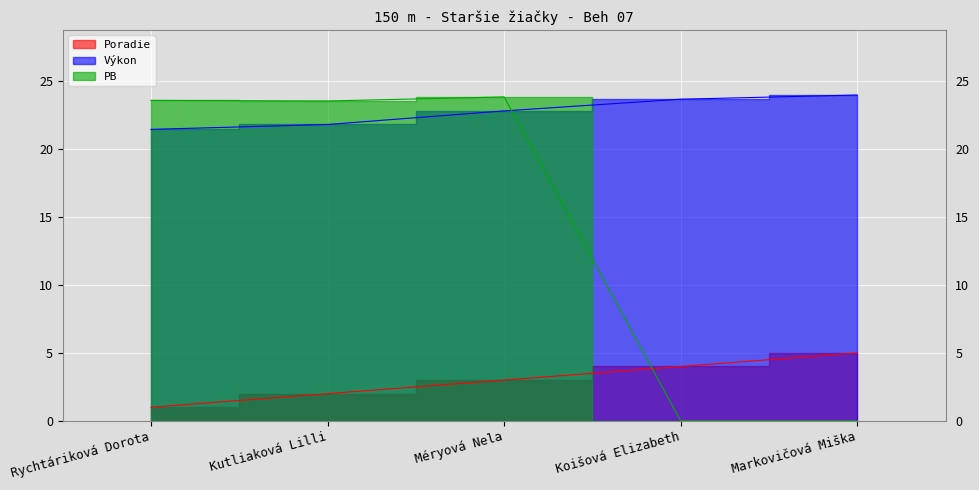

Rank the series by their maximum value, from highest to lowest.

Výkon, PB, Poradie